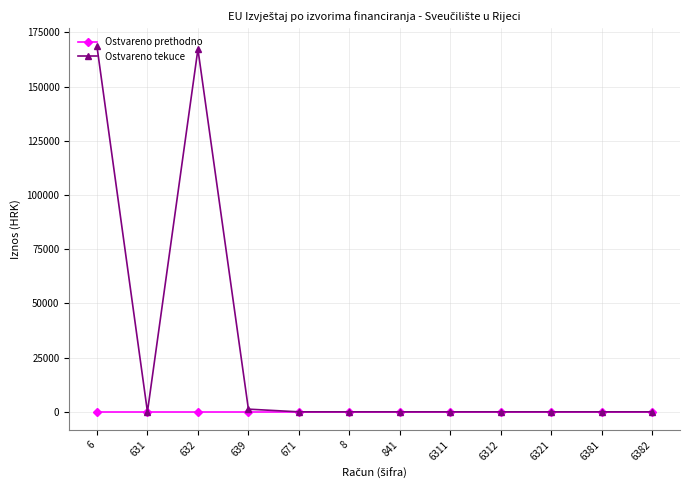

Rank the series by their average value, from lowest to highest.

Ostvareno prethodno, Ostvareno tekuce